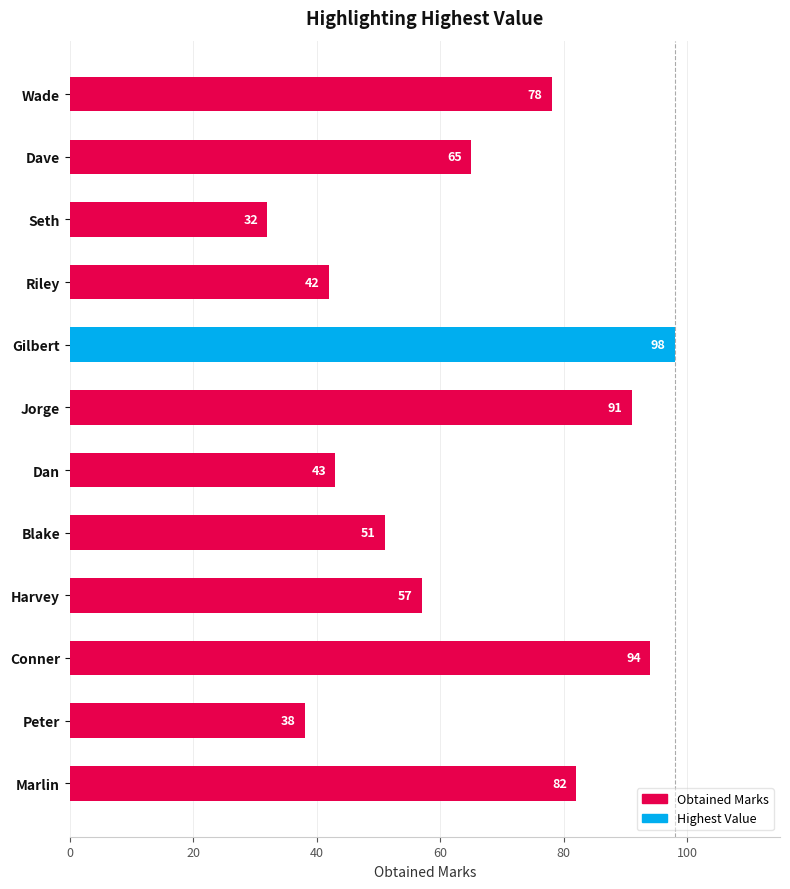

How many values are below 65?

6